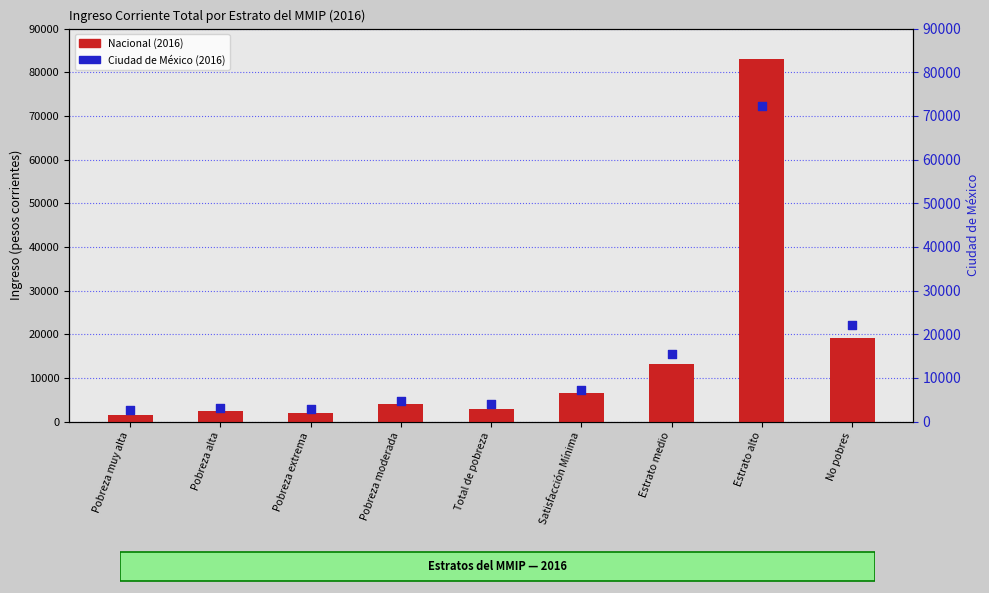

Is the value of Nacional (2016) at Total de pobreza greater than the value of Ciudad de México (2016) at Pobreza extrema?

Yes